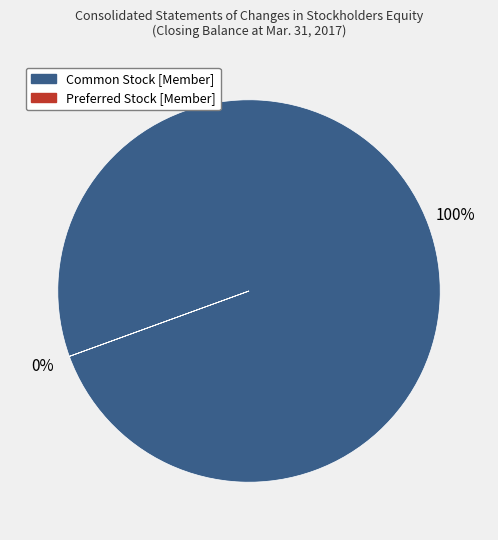

To the nearest percent, what is the average slice percentage?

50%